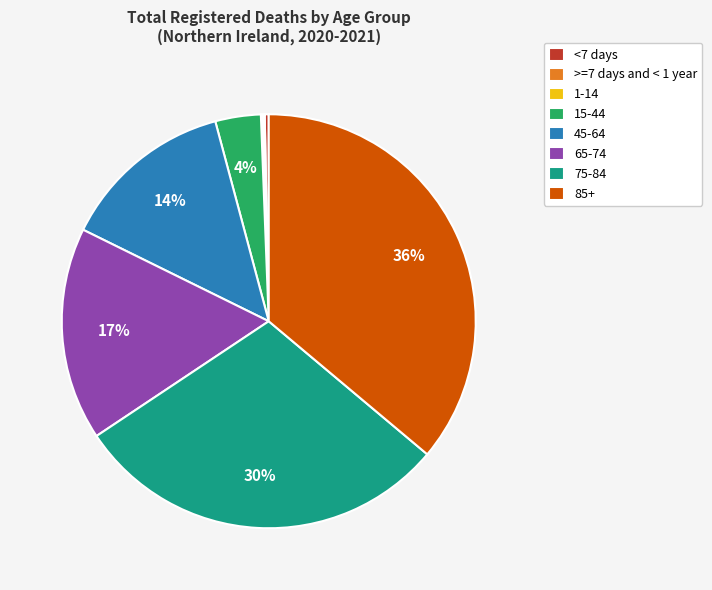

Which has a higher value, 65-74 or 85+?

85+